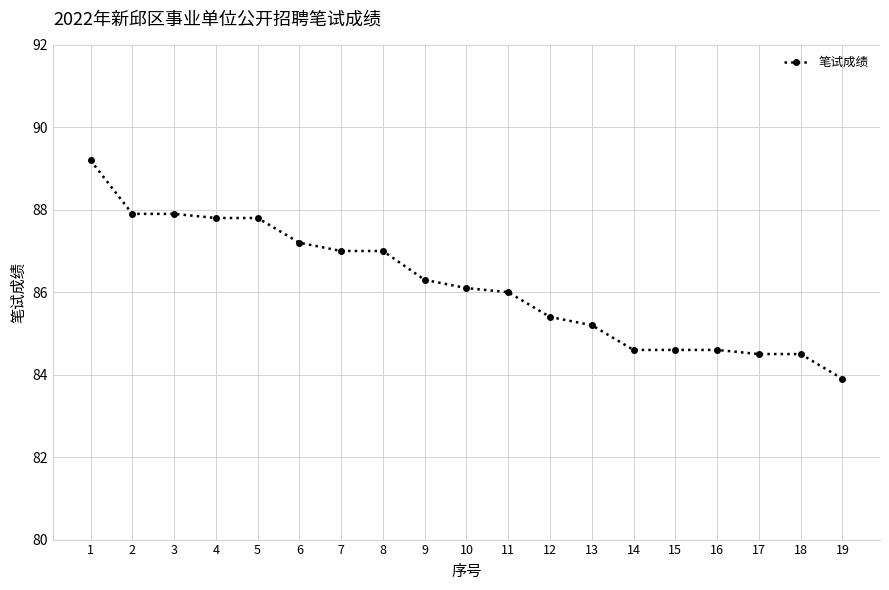

Count the number of categories in the chart.

19